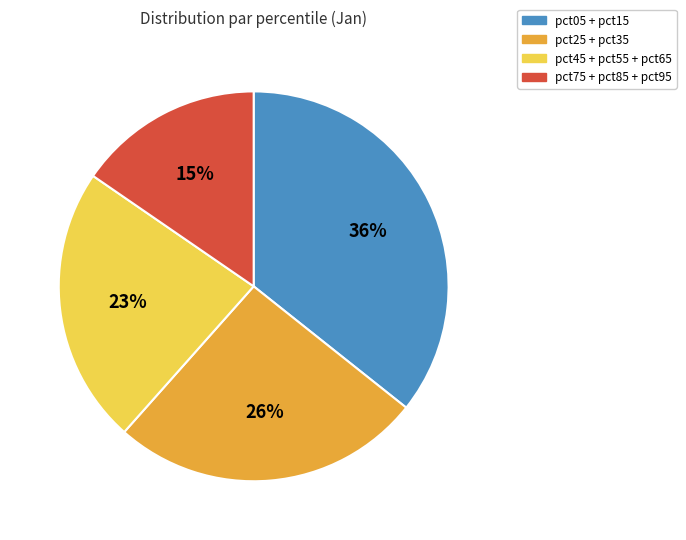

Is there any slice that represents more than half of the pie?

No